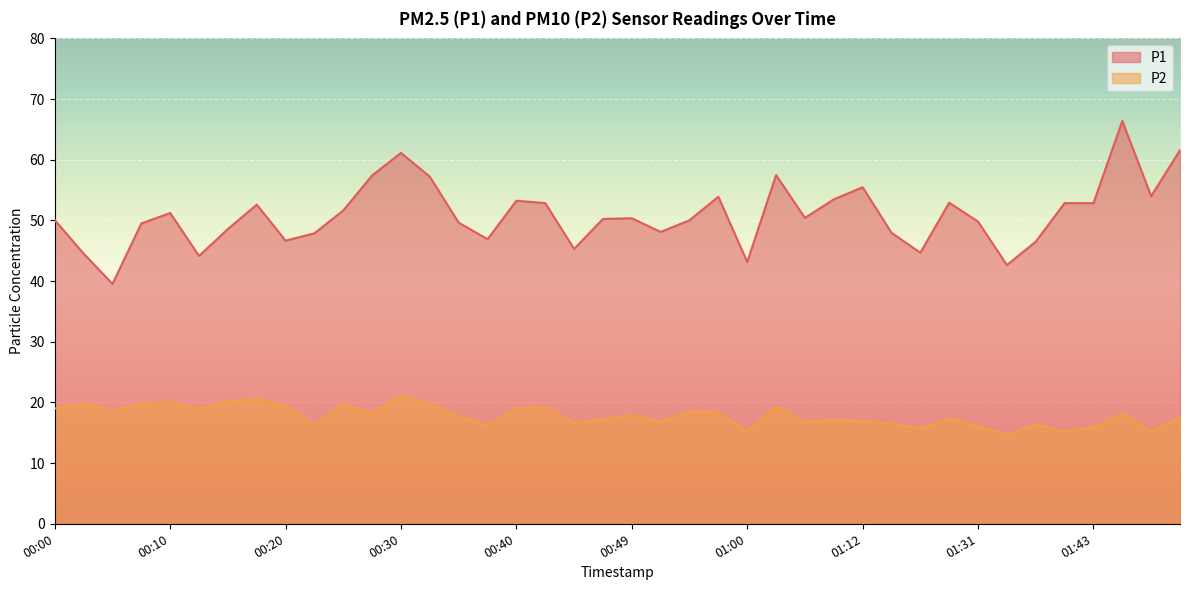

What is the difference between the P2 values at 00:47 and 01:46?

0.9